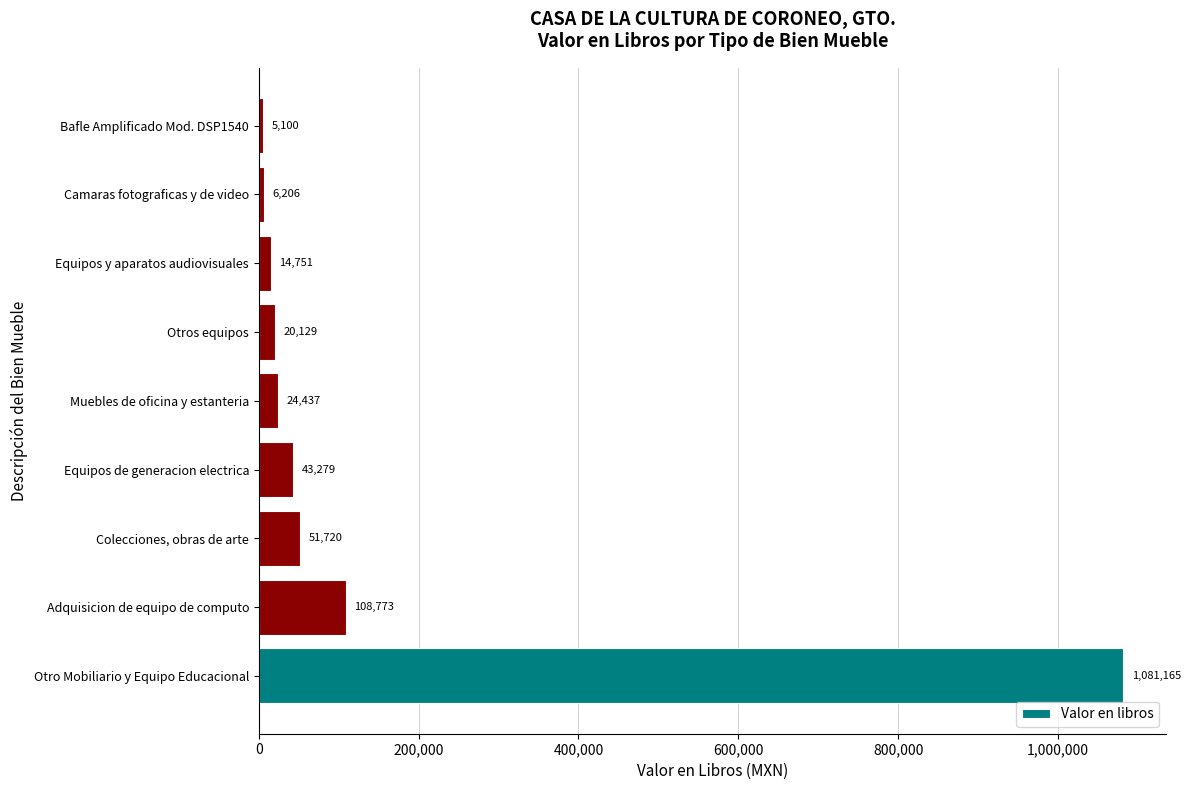

How many data points does each series have?

9